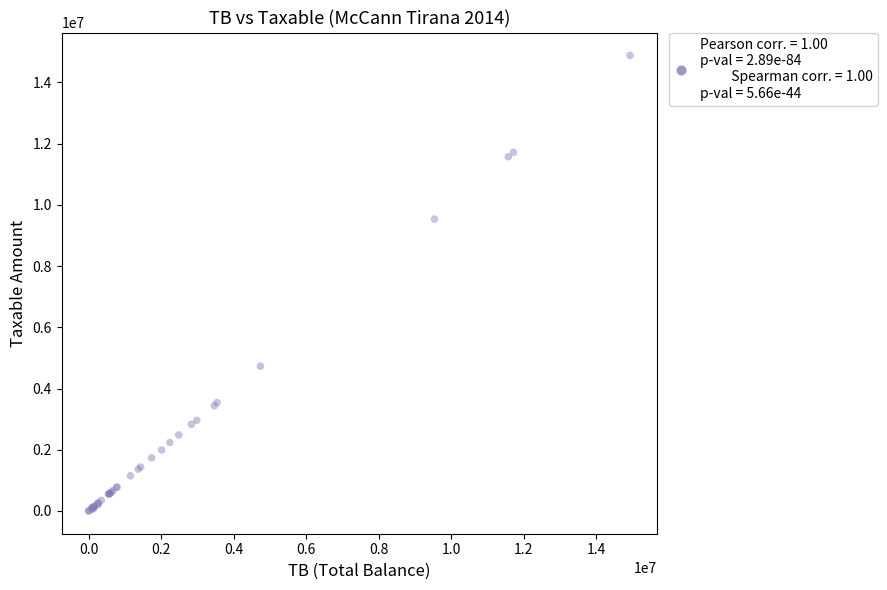

What Y value in the scatter plot is closest to 7443929?

9536057.6